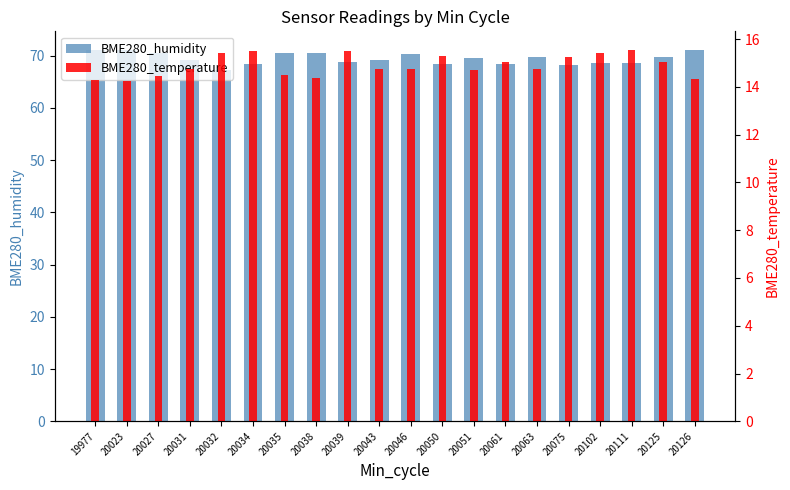

What value does the BME280_humidity series have at 20032?

67.3